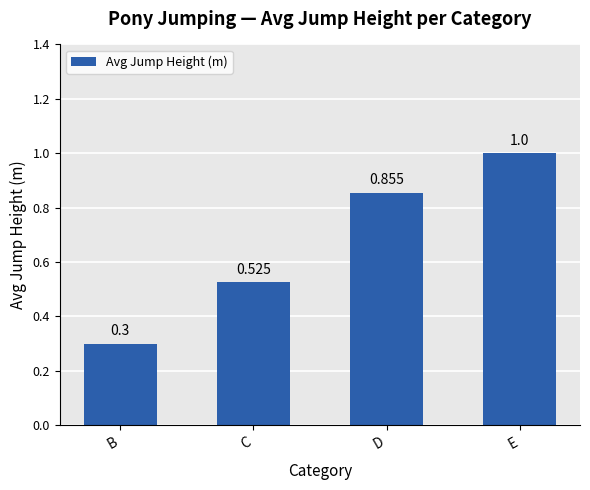

What is the change in value from B to E?

+0.7